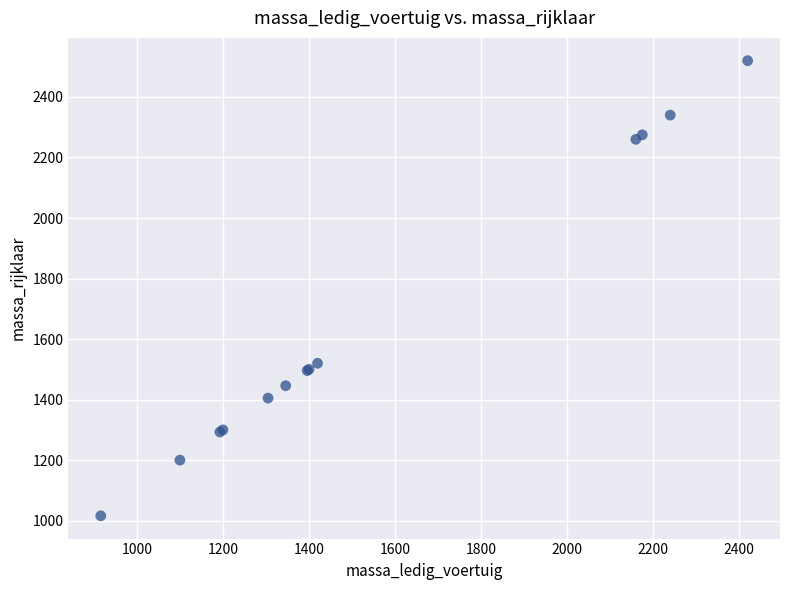

What Y value in the scatter plot is closest to 1768?

1520